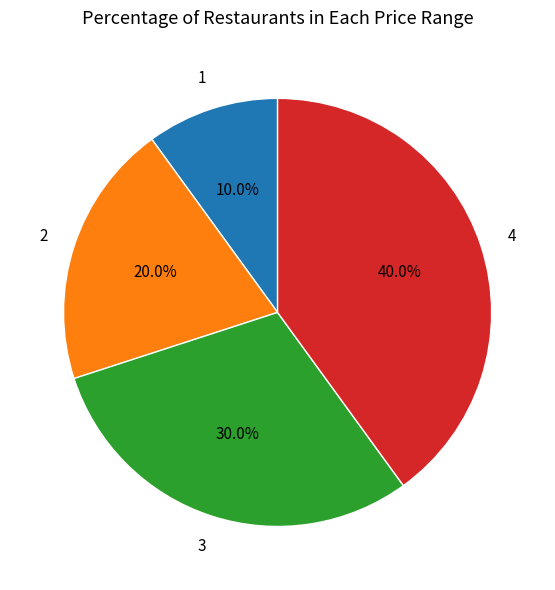

How many slices are in this pie chart?

4